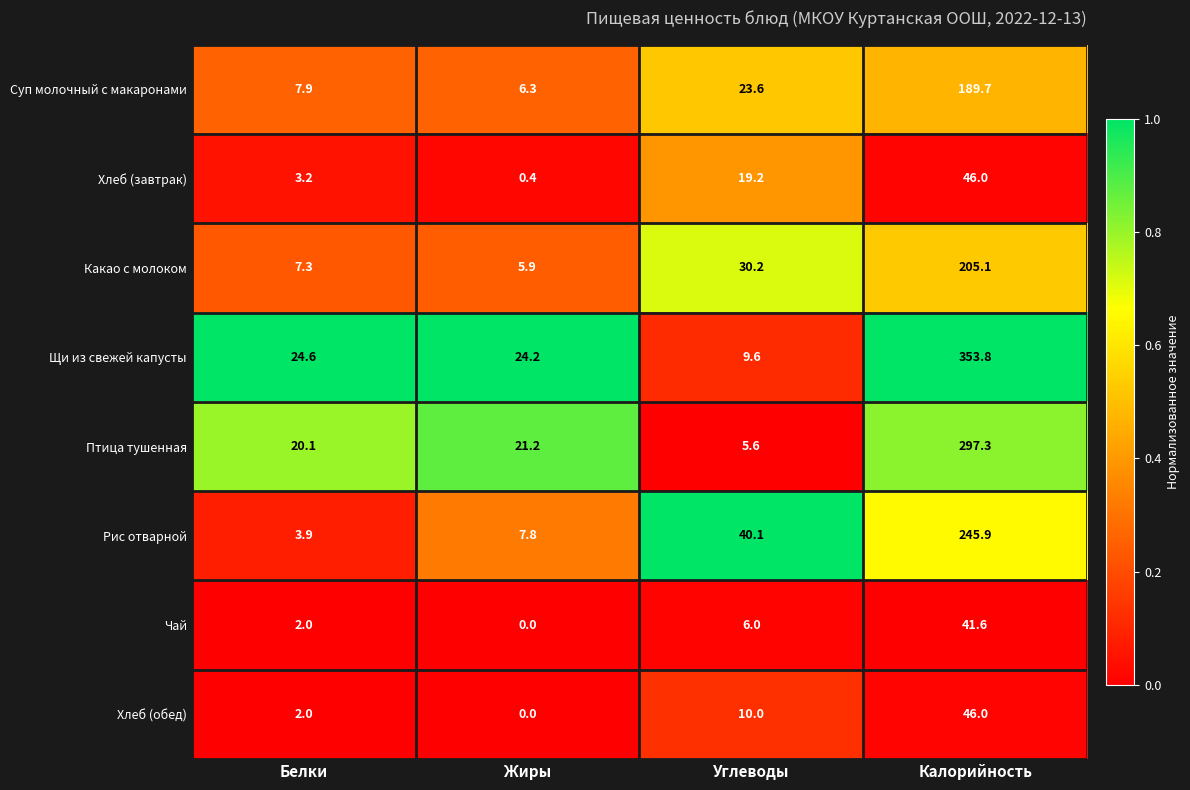

How many positive values does the Чай series have?

3